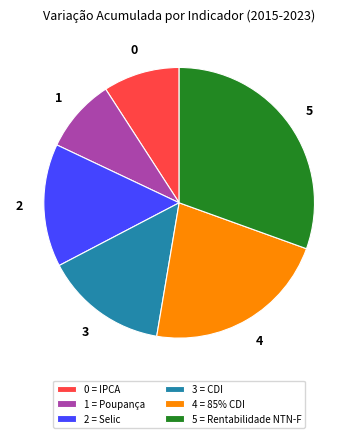

How many slices are in this pie chart?

6